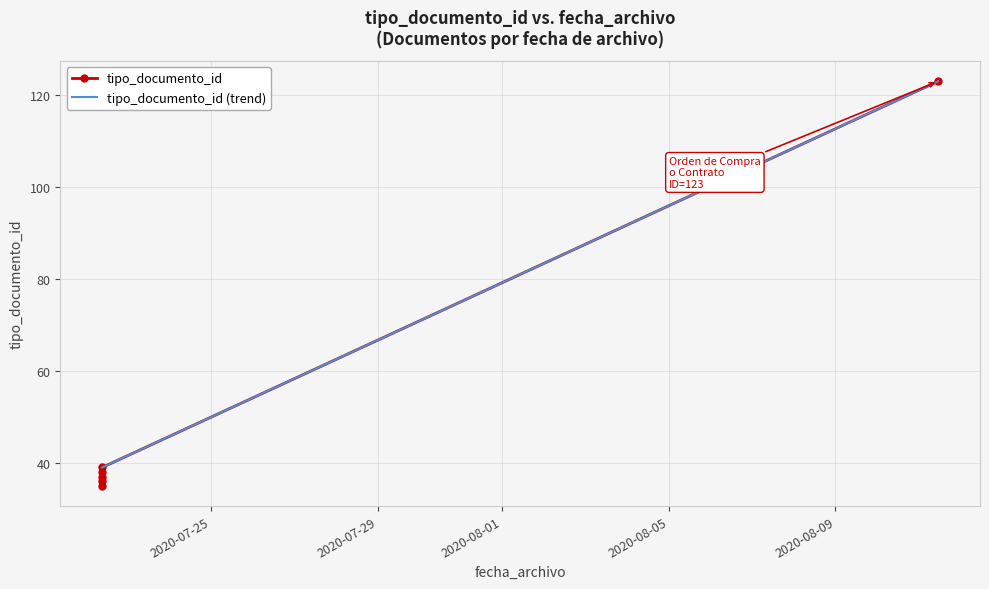

Rank the categories by value from highest to lowest.

2020-08-11 11:13:36, 2020-07-22 09:07:14, 2020-07-22 09:07:14, 2020-07-22 09:07:14, 2020-07-22 09:07:14, 2020-07-22 09:07:14